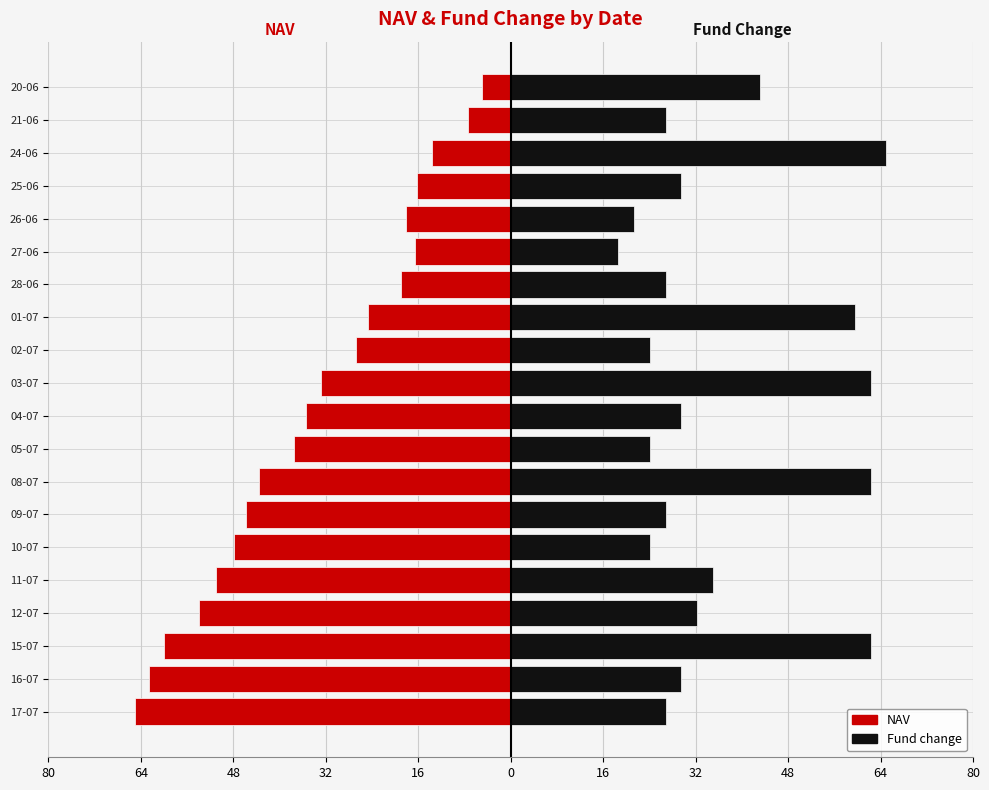

List the series in order of their peak value, highest first.

Fund change, NAV